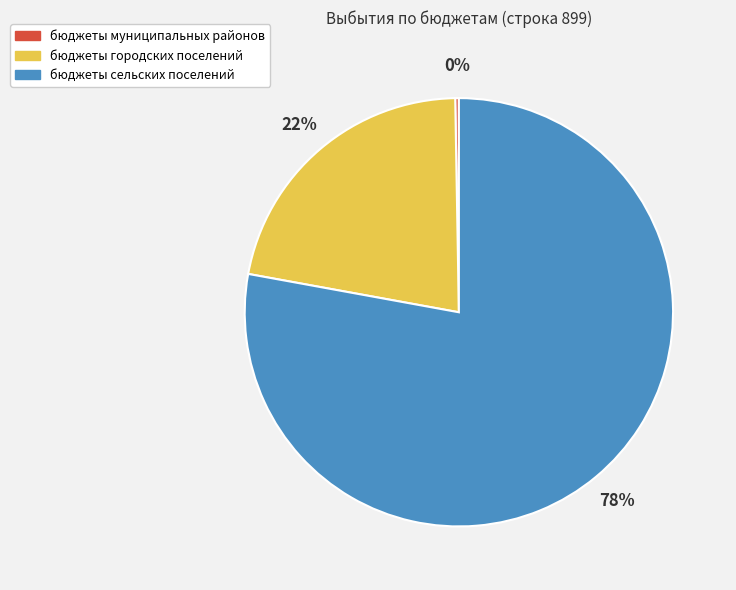

What percentage is the бюджеты городских поселений slice, to the nearest percent?

22%